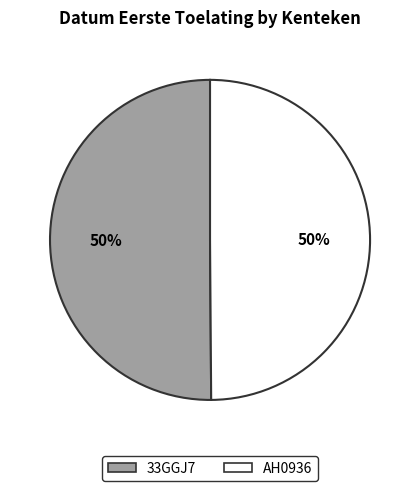

To the nearest percent, what percentage of the pie is AH0936?

50%